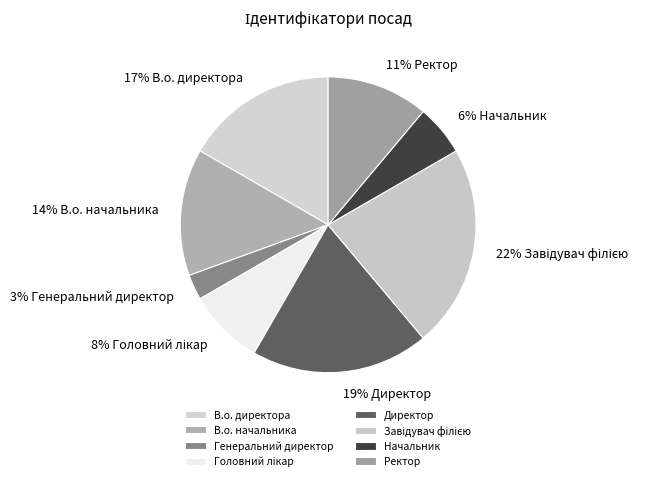

Between В.о. начальника and В.о. директора, which is larger?

В.о. директора